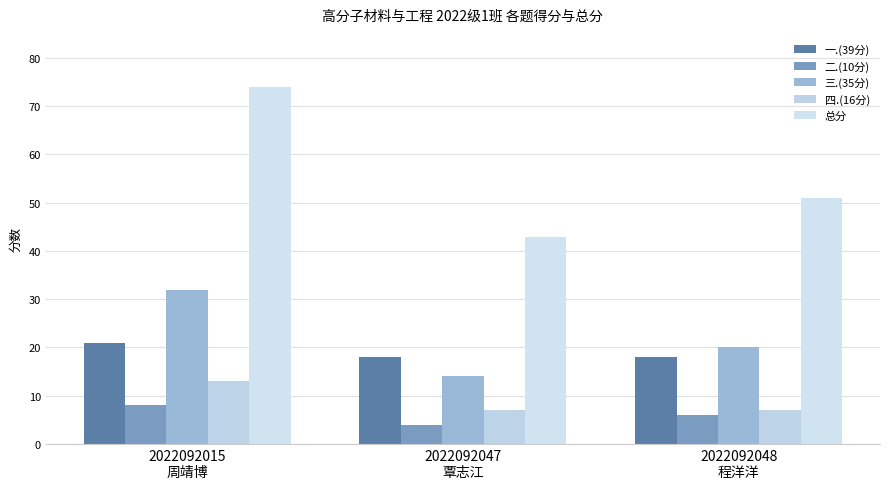

What is the approximate value of 二.(10分) at 2022092047
覃志江?

4